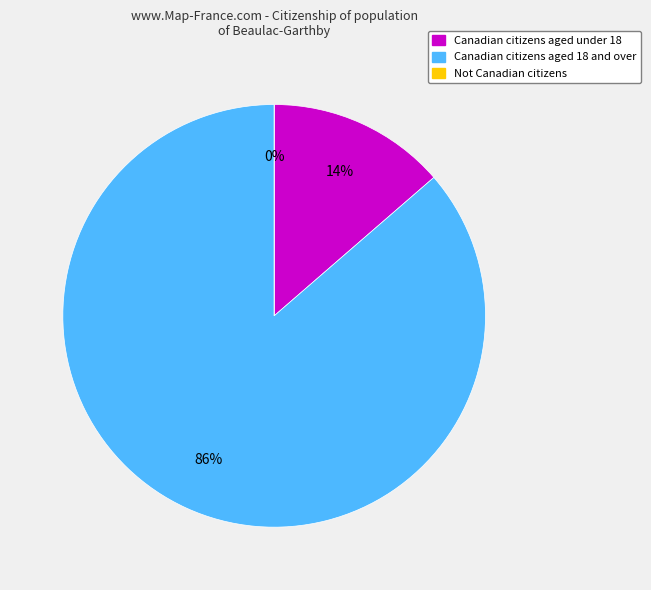

The Canadian citizens aged 18 and over slice represents 86% of the pie. True or false?

True